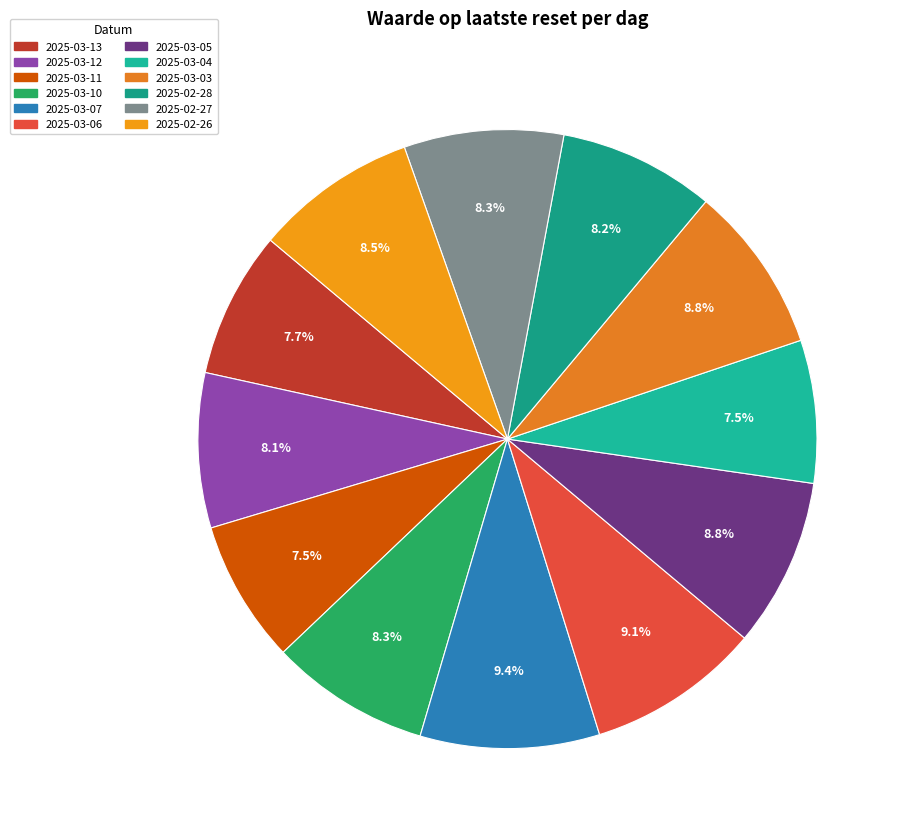

What is the ratio of the value at 2025-02-27 to the value at 2025-03-10?

1.0